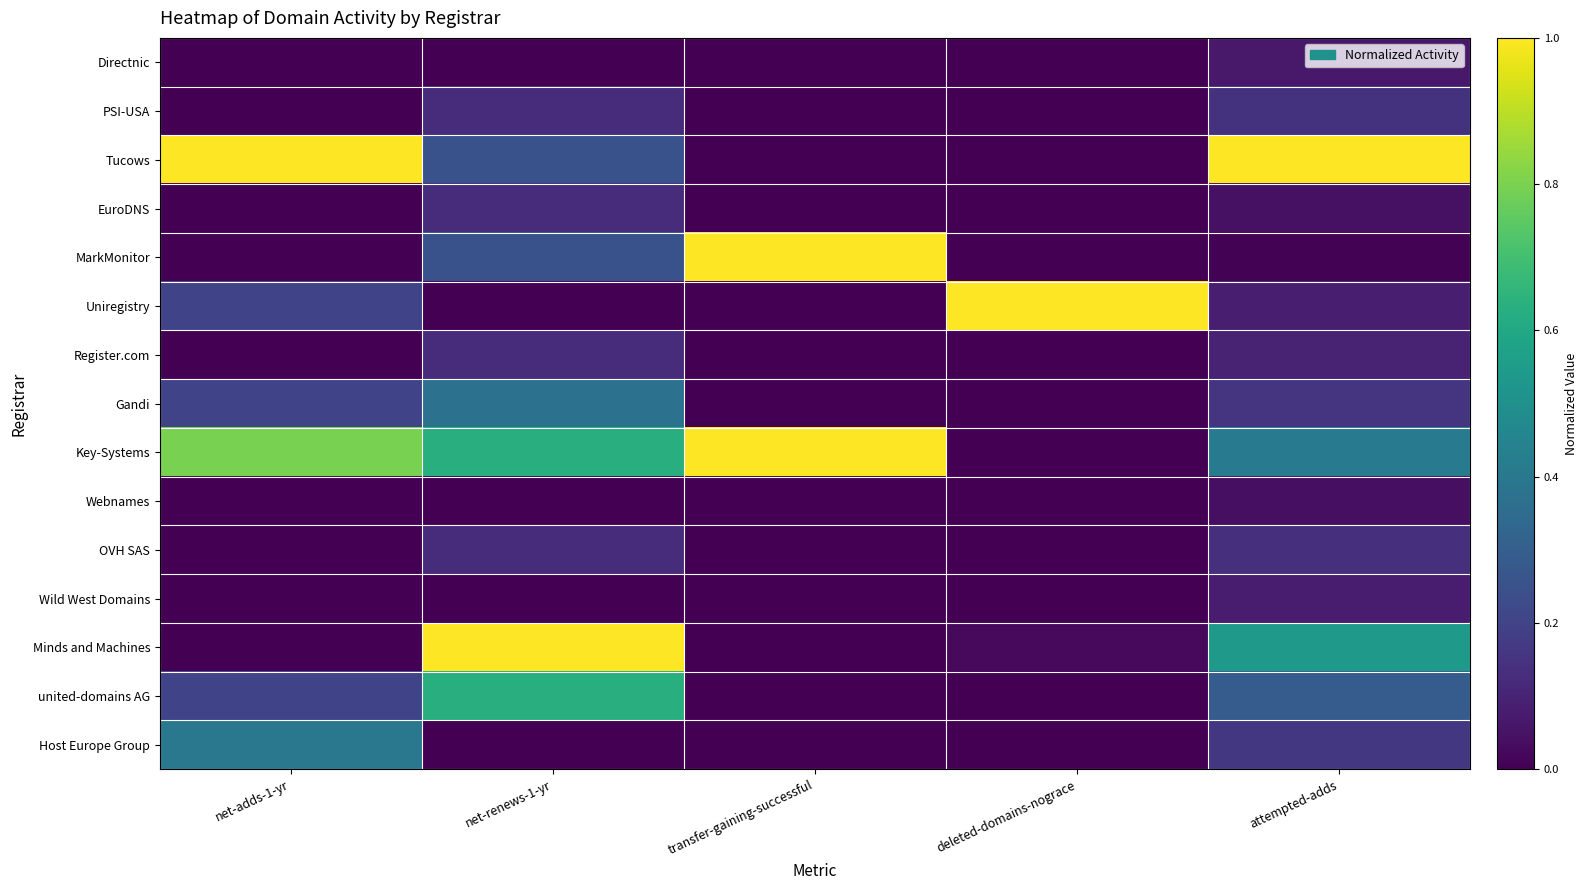

What is the greatest value displayed?

1.0